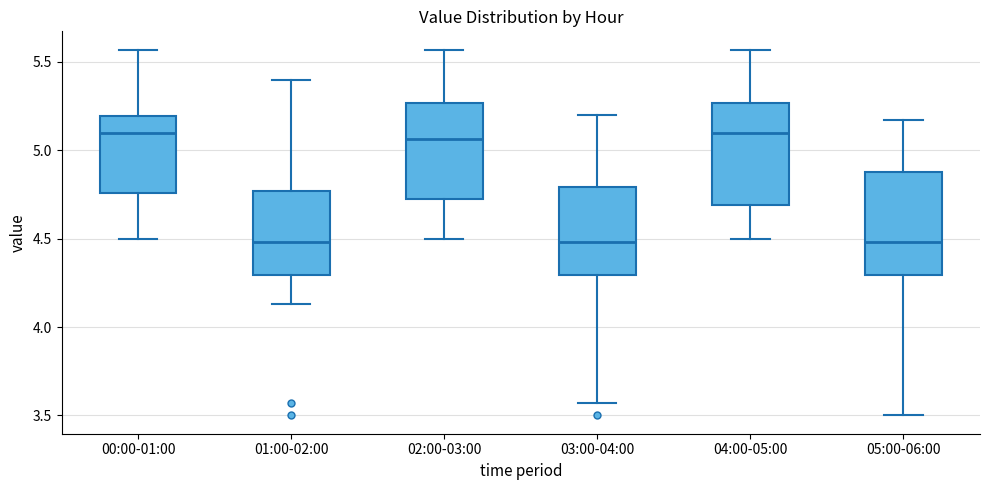

Reading left to right, transcribe this box plot: for each box, give where its median line is, the range the box spans, and where its two whiskers end, as read against the y-axis. The values are not printed on the chart, so give them approximately, as read against the axis.

00:00-01:00: median 5.10, box 4.75 to 5.20, whiskers 4.50 to 5.55
01:00-02:00: median 4.50, box 4.30 to 4.75, whiskers 4.15 to 5.40
02:00-03:00: median 5.05, box 4.70 to 5.25, whiskers 4.50 to 5.55
03:00-04:00: median 4.50, box 4.30 to 4.80, whiskers 3.55 to 5.20
04:00-05:00: median 5.10, box 4.70 to 5.25, whiskers 4.50 to 5.55
05:00-06:00: median 4.50, box 4.30 to 4.90, whiskers 3.50 to 5.15